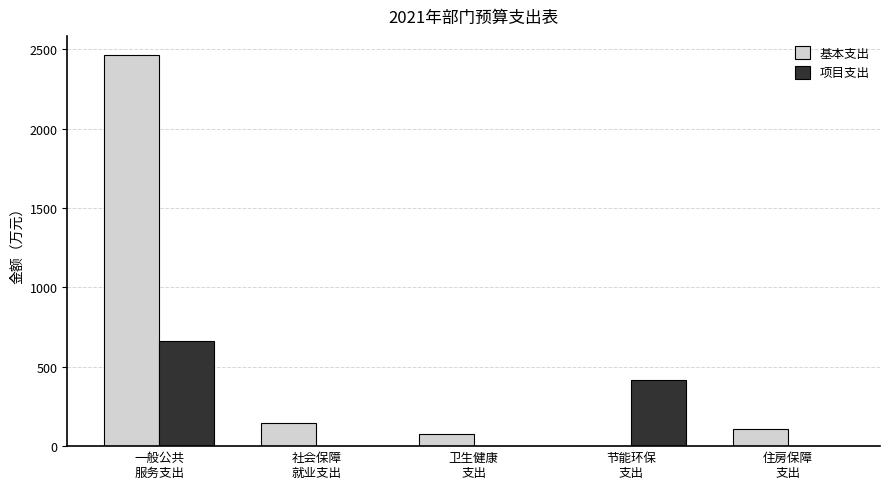

At which label is 基本支出 closest to 1231?

社会保障
就业支出